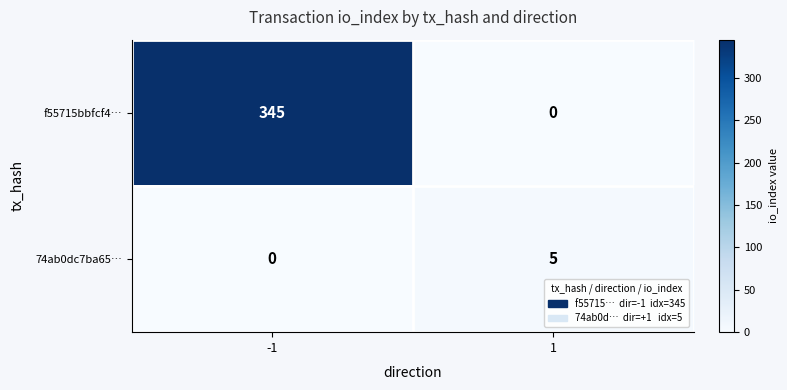

Rank the series by their average value, from highest to lowest.

f55715bbfcf4…, 74ab0dc7ba65…